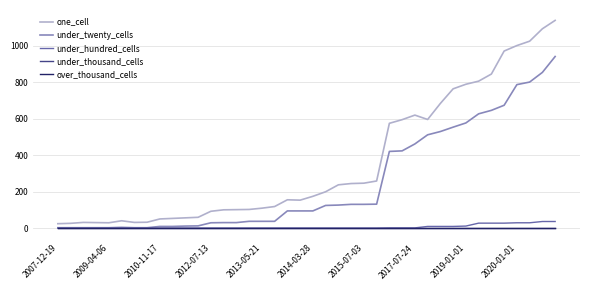

Is this an area chart (filled region under the line)?

No